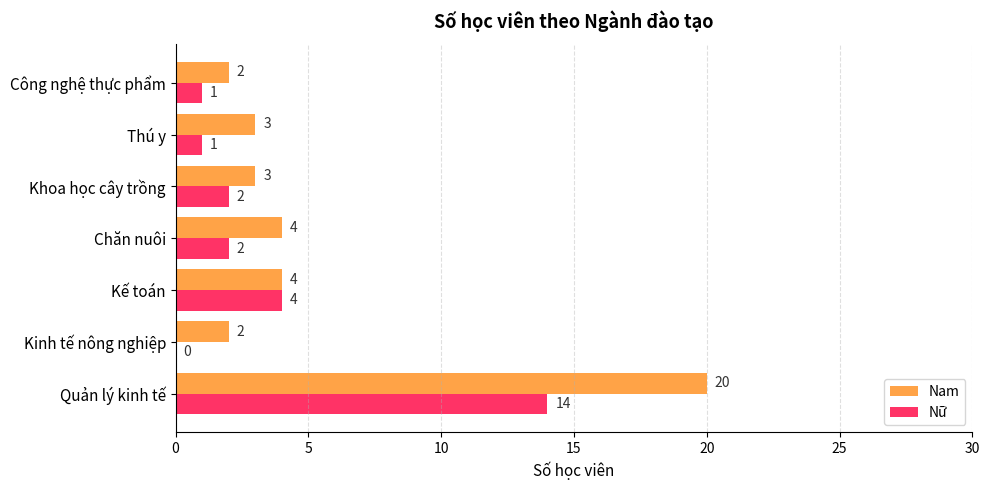

Between Kế toán and Chăn nuôi, which series saw the biggest shift?

Nữ